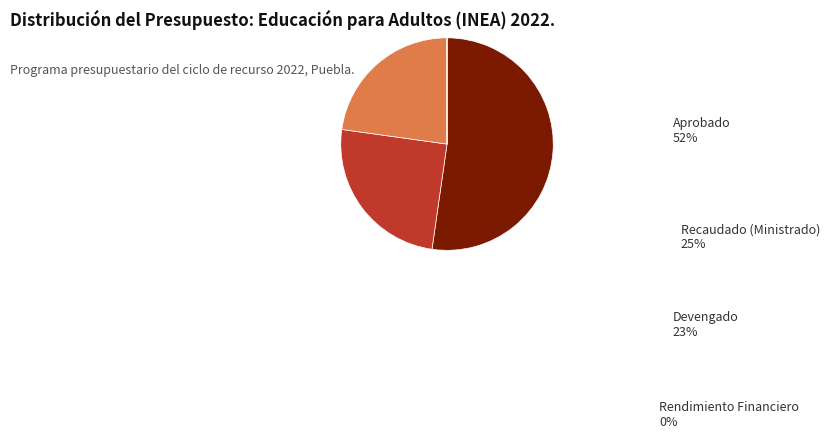

Approximately how many times larger is the value at Recaudado (Ministrado) compared to Aprobado?

0.5